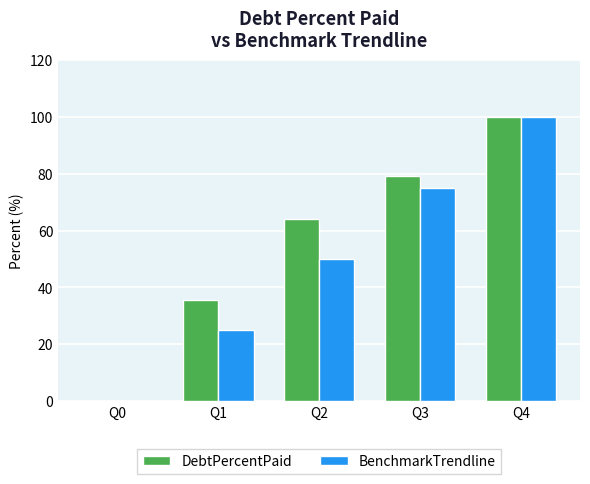

What are all the series names shown in the legend?

DebtPercentPaid, BenchmarkTrendline